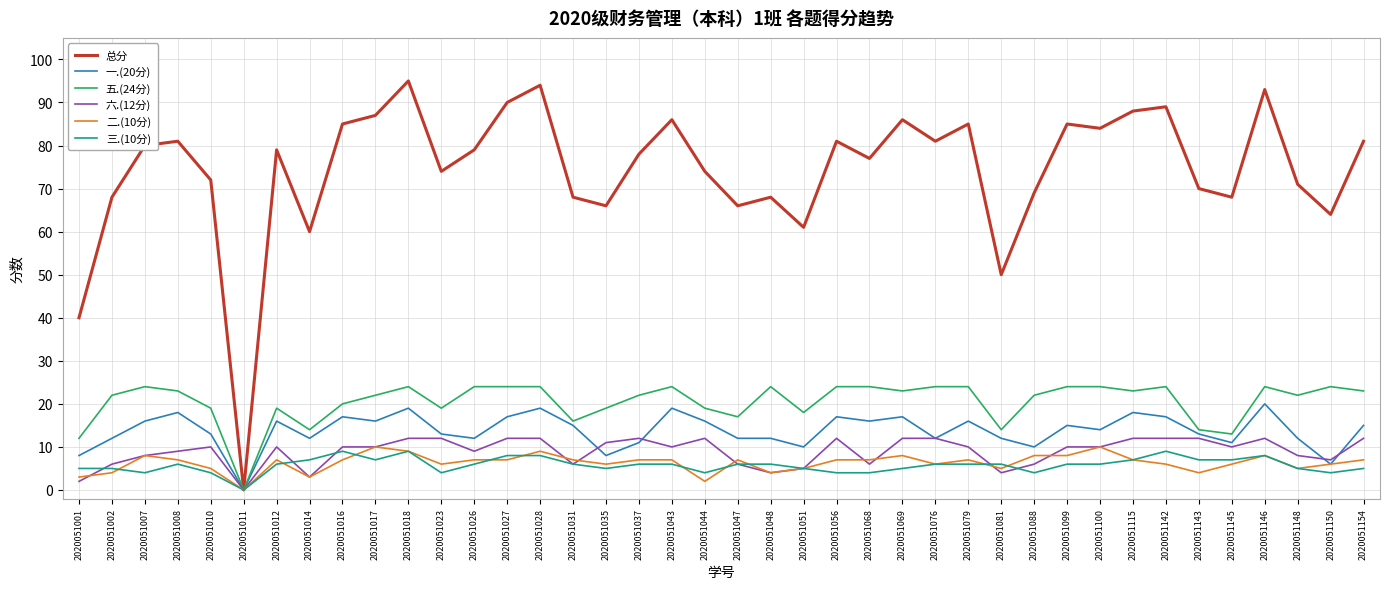

Which series has the largest total across all categories?

总分